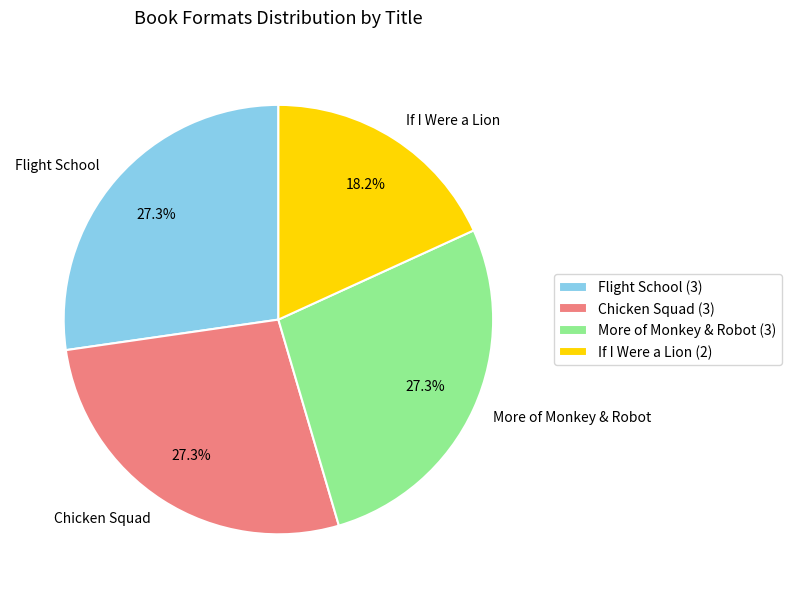

What percentage do If I Were a Lion and Chicken Squad together represent?

45.5%